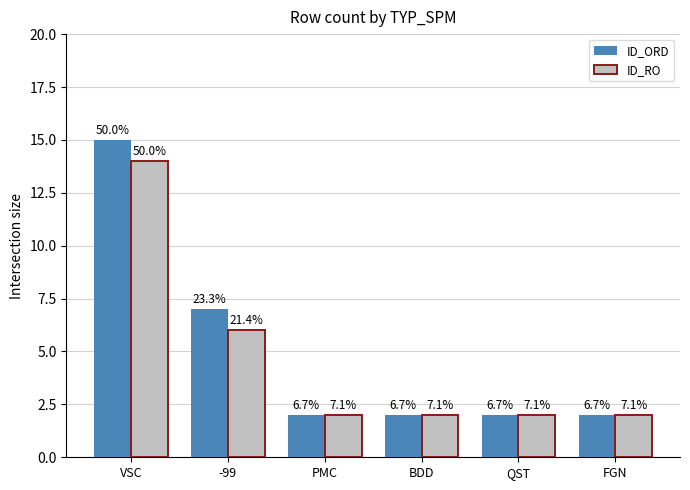

Are the bars horizontal?

No